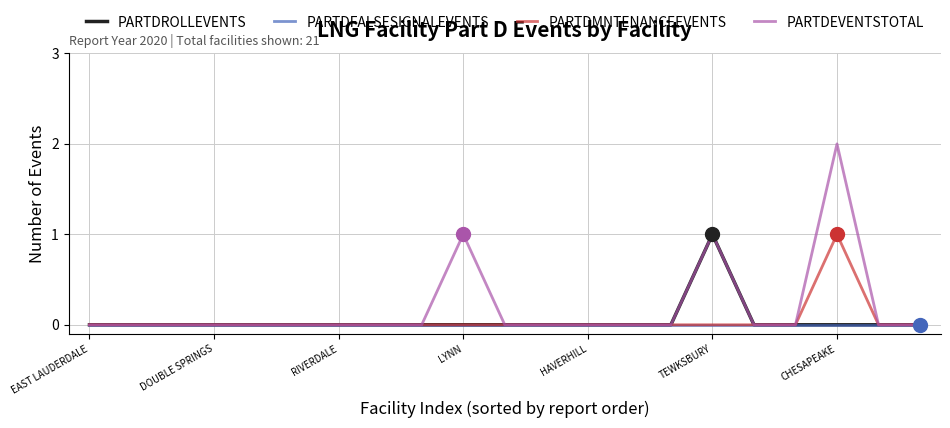

Which series has the largest range (max minus min)?

PARTDEVENTSTOTAL